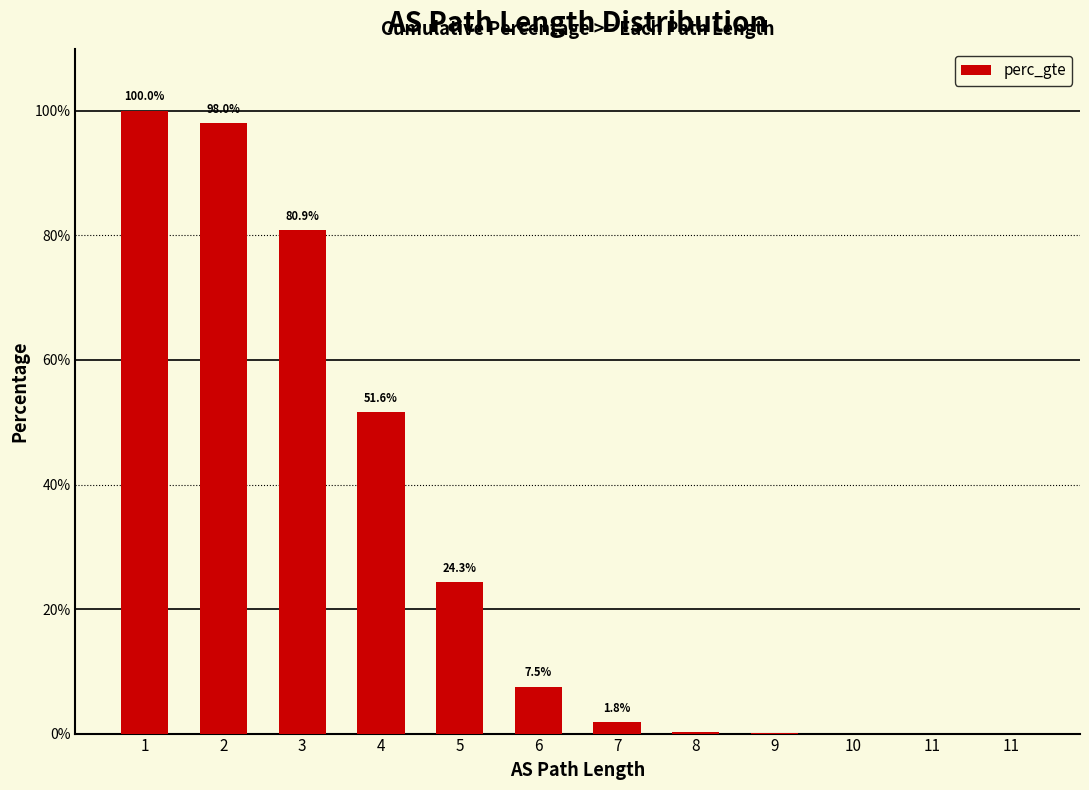

List the labels in order of value, largest first.

1, 2, 3, 4, 5, 6, 7, 8, 9, 10, 11, 11